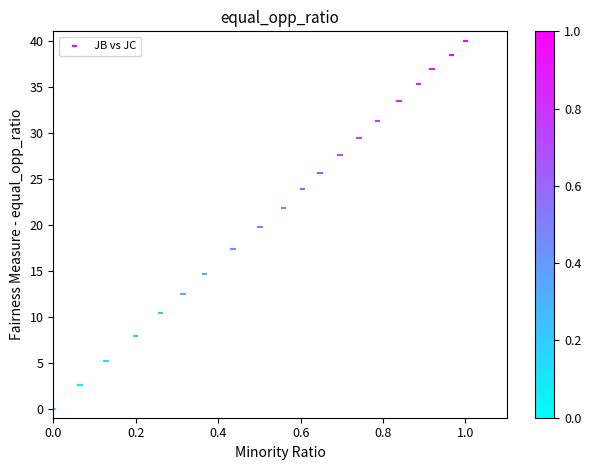

What is the range of Y values (max minus min)?

40.0